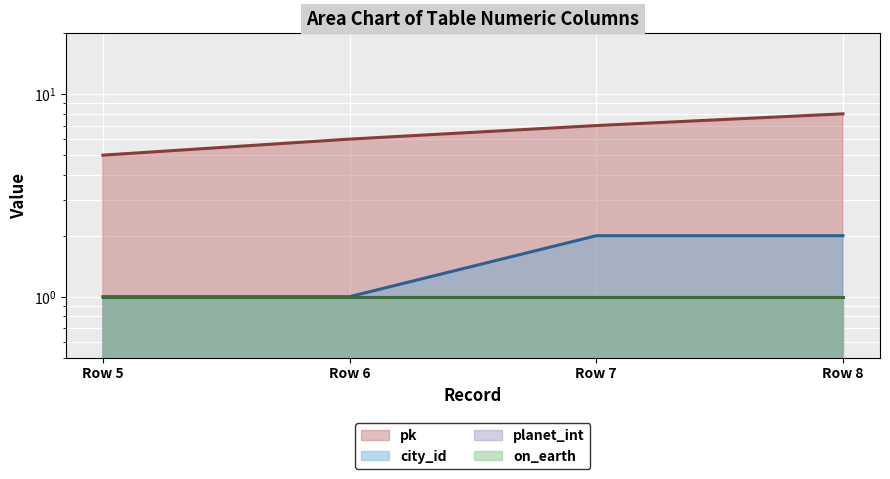

What is the approximate value of on_earth (line) at Row 6?

1